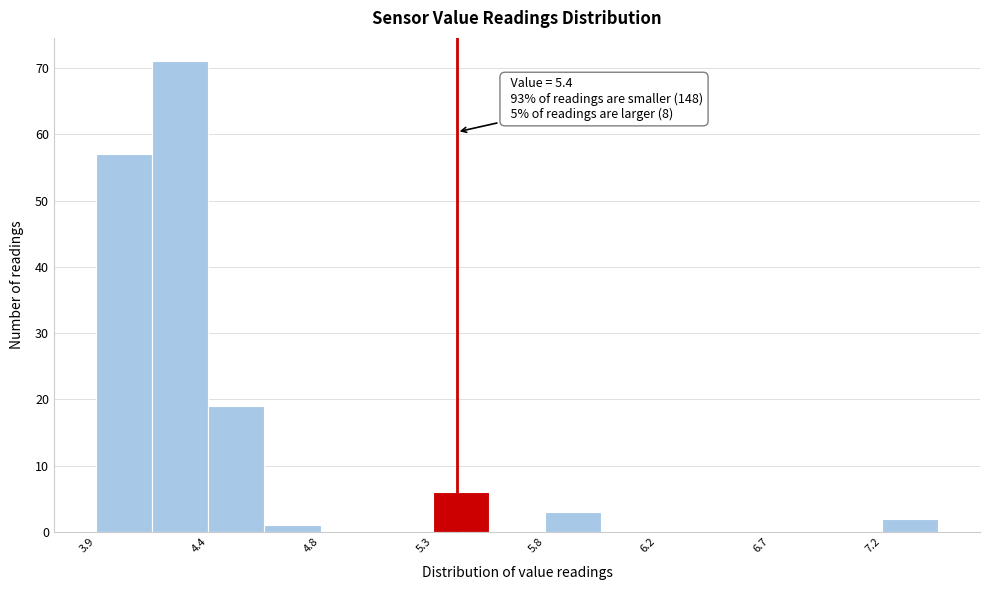

Over which range of the x-axis is the bar tallest?

4.15 to 4.35